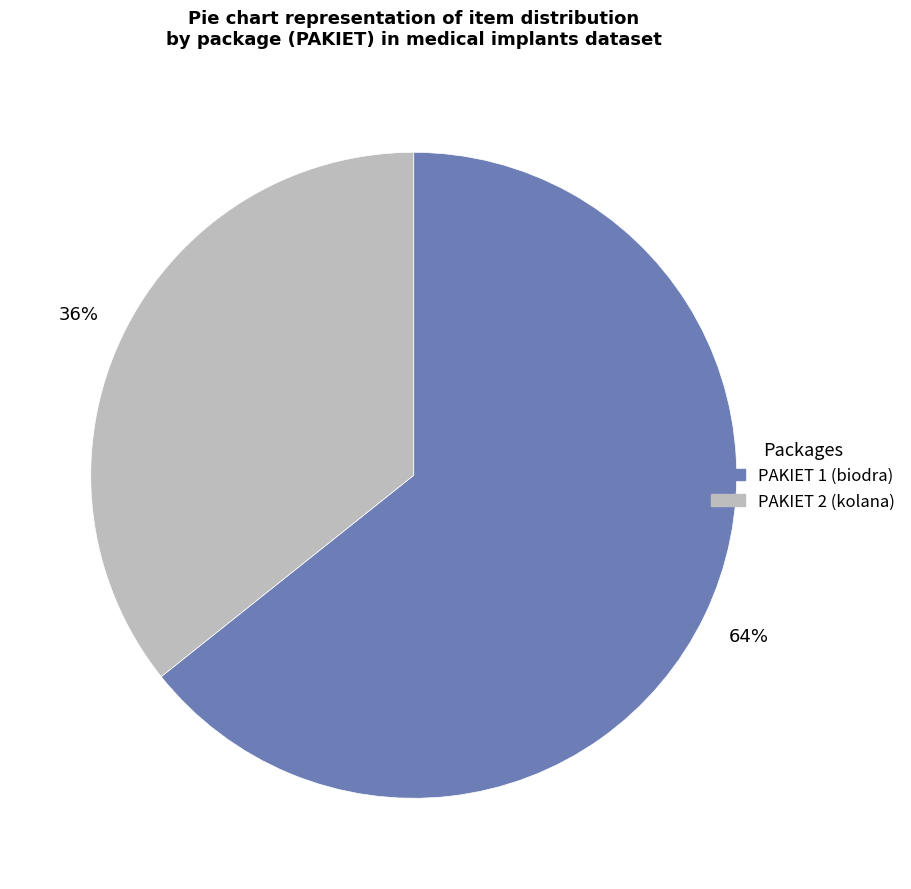

Is there a majority slice in this chart?

Yes